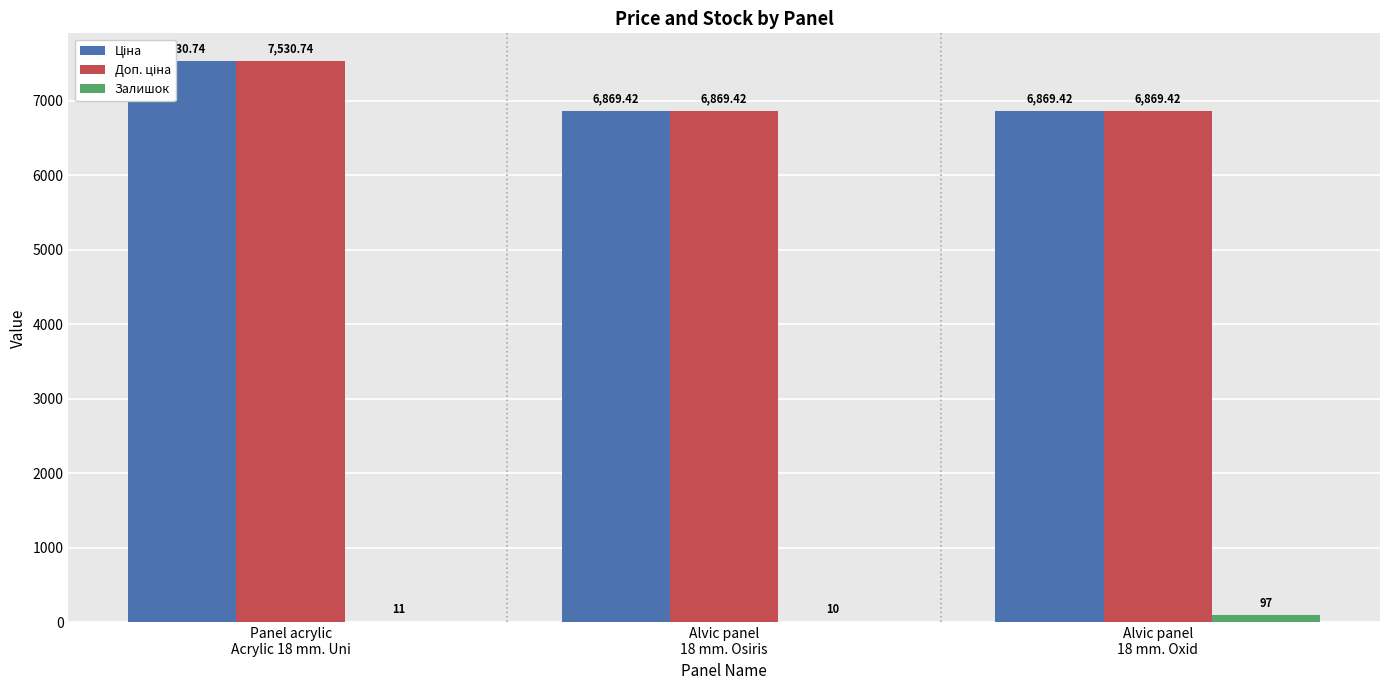

What position from the left is Panel acrylic
Acrylic 18 mm. Uni?

1